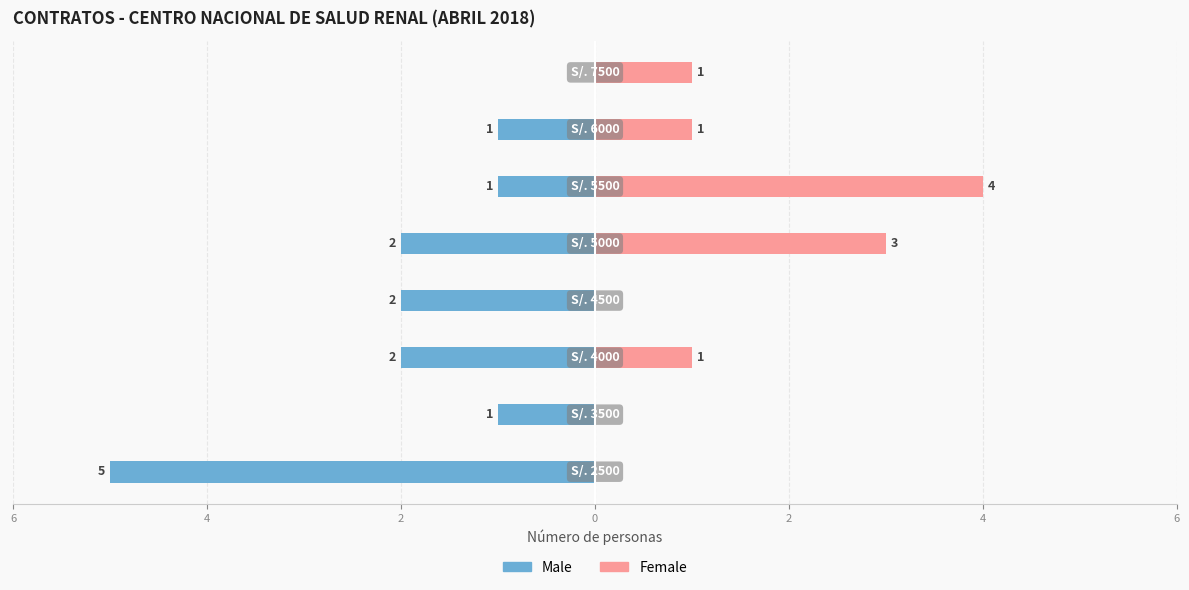

What is the value of the Female bar at the 8th from the left?

1